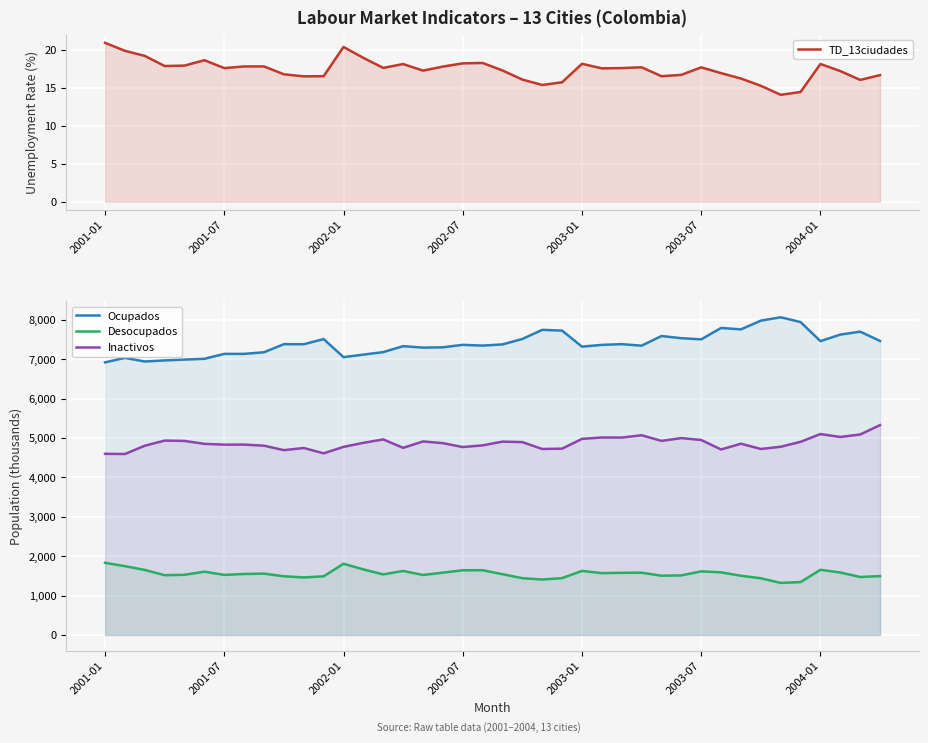

How many data points in Desocupados are above 1549?

20